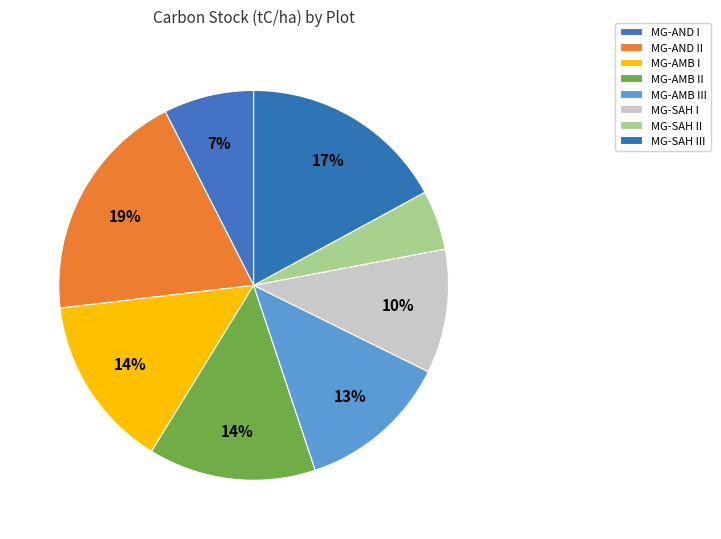

Is it true that MG-AMB III is 13% of the pie?

True